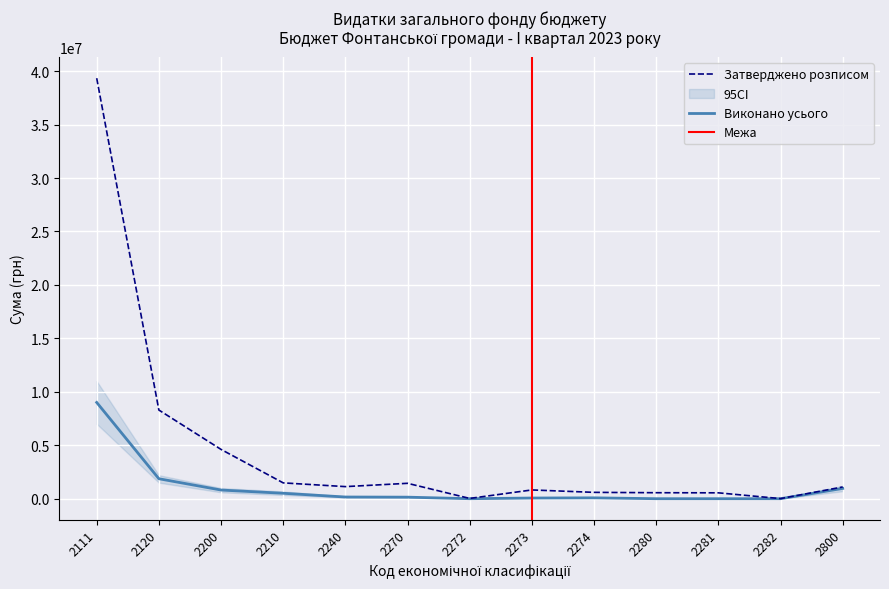

Where is the first local minimum for Кошторисні призначення?

2272